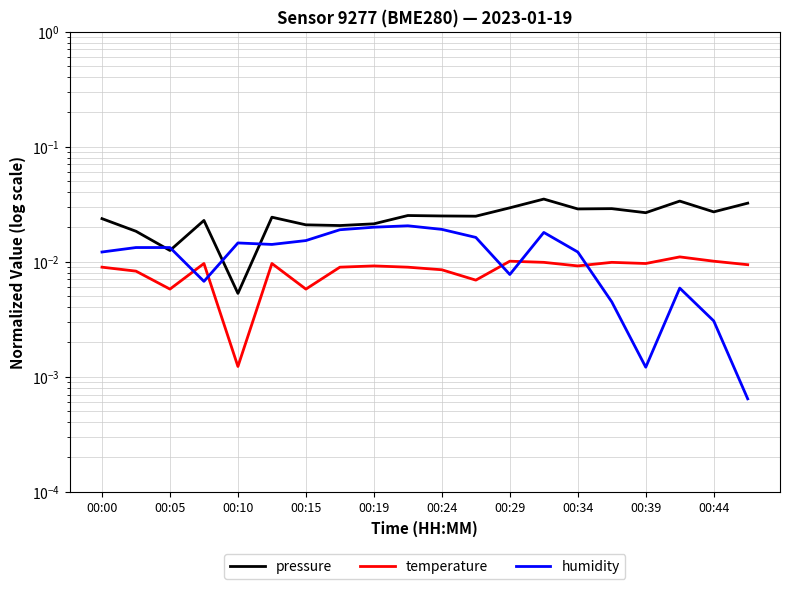

The humidity series shows 0.0 at 00:19. True or false?

False